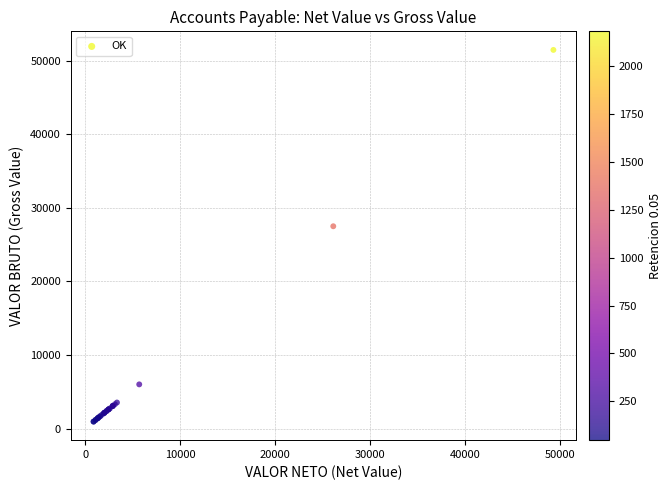

What Y value in the scatter plot is closest to 26209?

27500.0